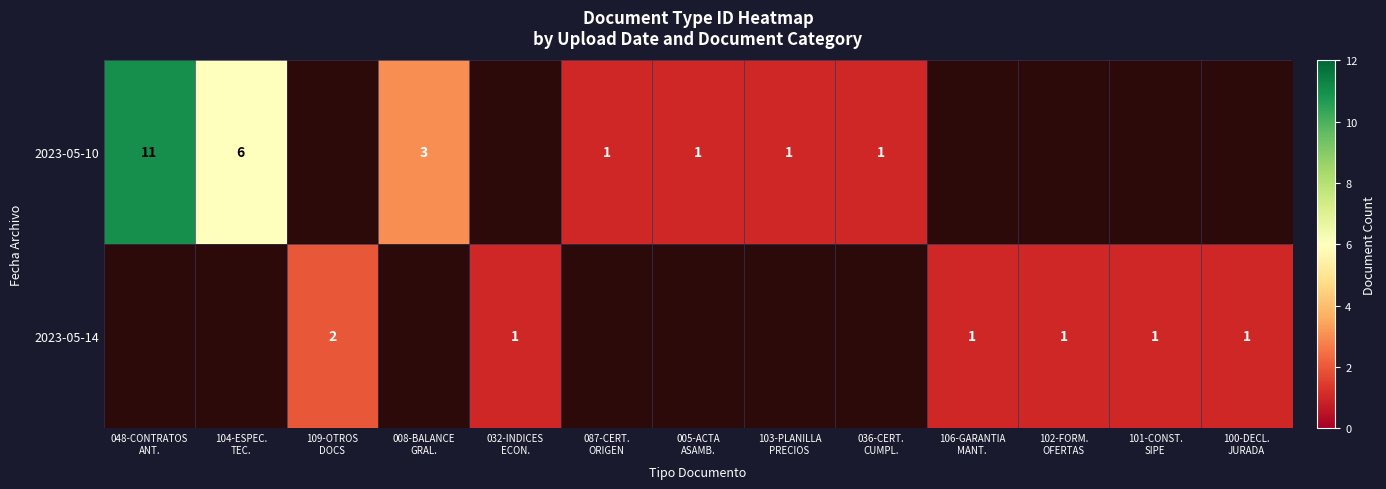

Count the number of categories in the chart.

13